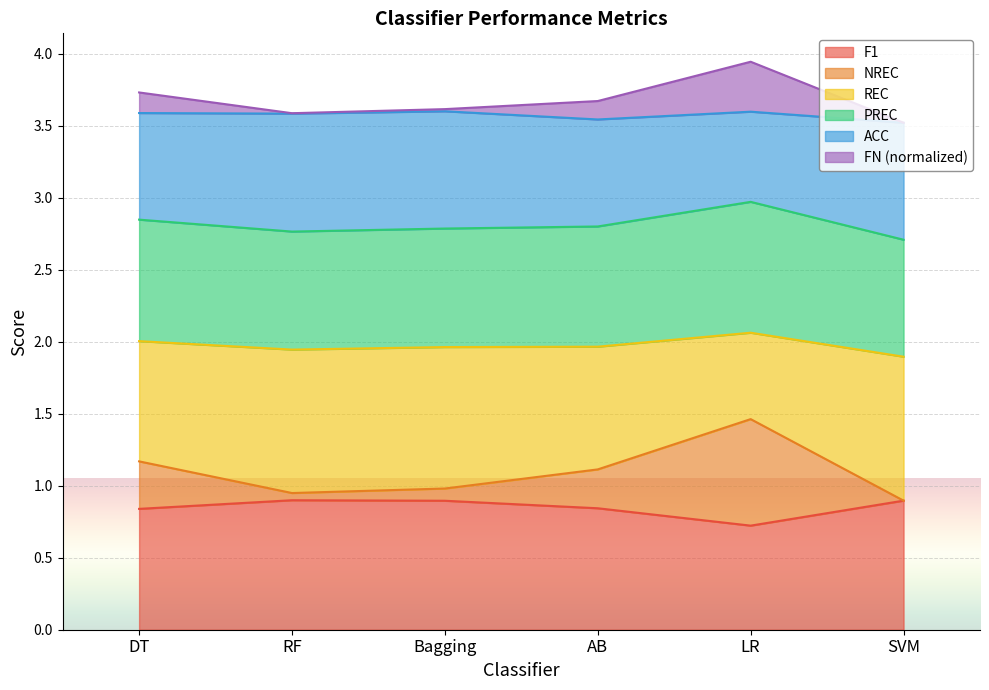

True or false: NREC and PREC cross at least once.

False